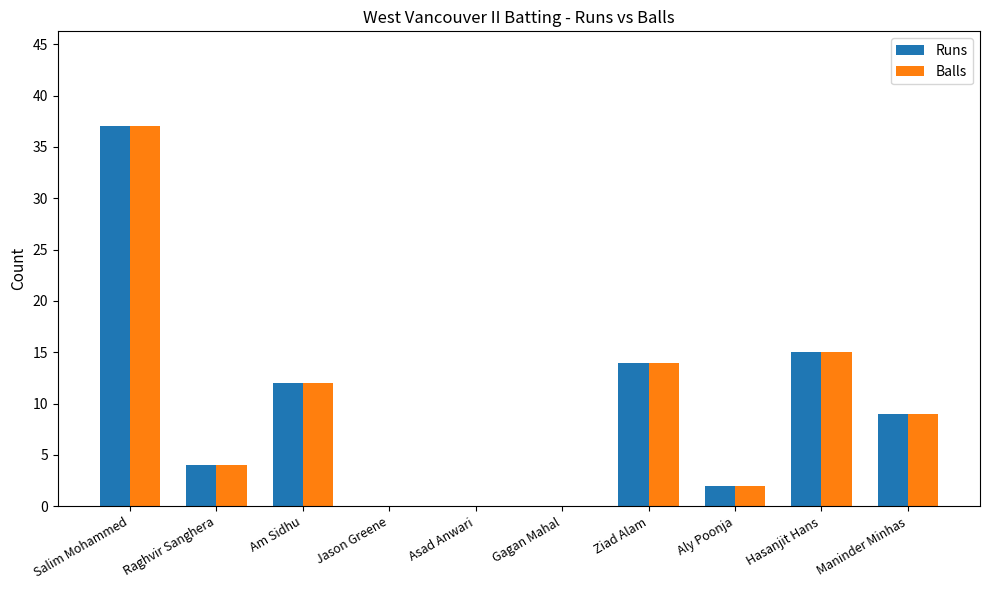

What value does the Runs series have at Maninder Minhas?

9